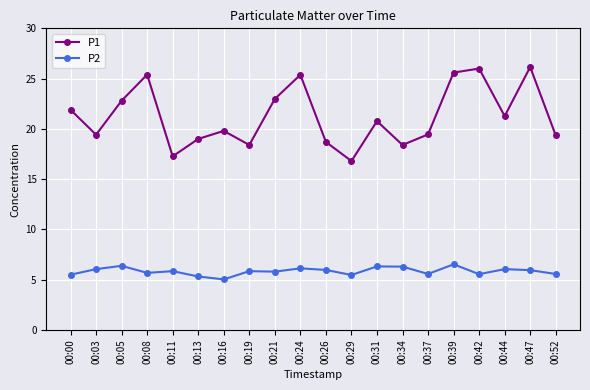

In P2, how many points are higher than both neighbors (excluding endpoints)?

7